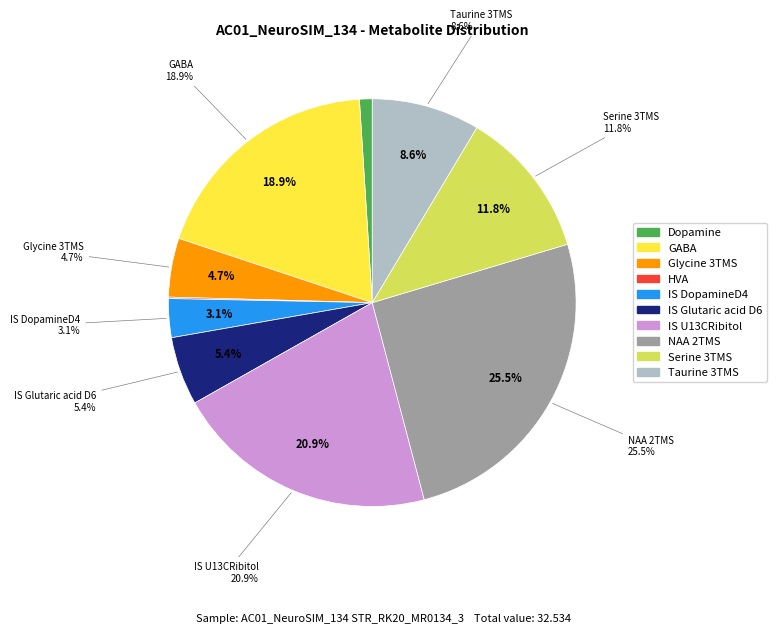

Does Taurine_3TMS_SIM represent more than half of the total?

No